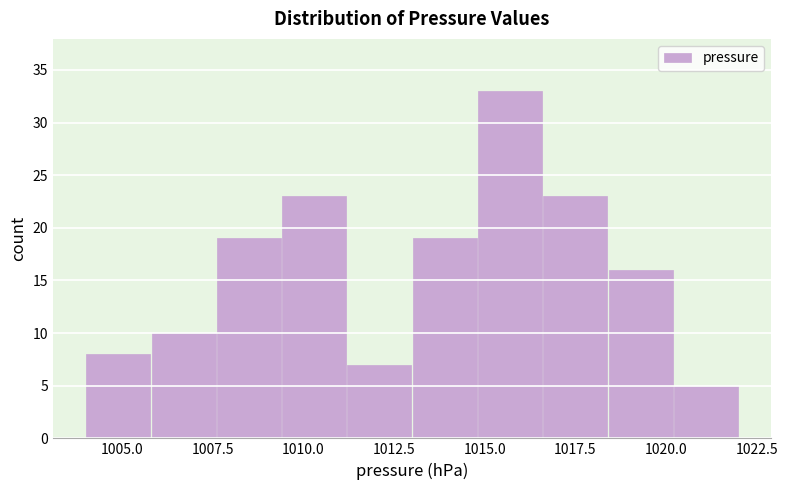

Around what value on the x-axis is the tallest bar? Give the approximate position of its centre, as read against the axis.

1015.5